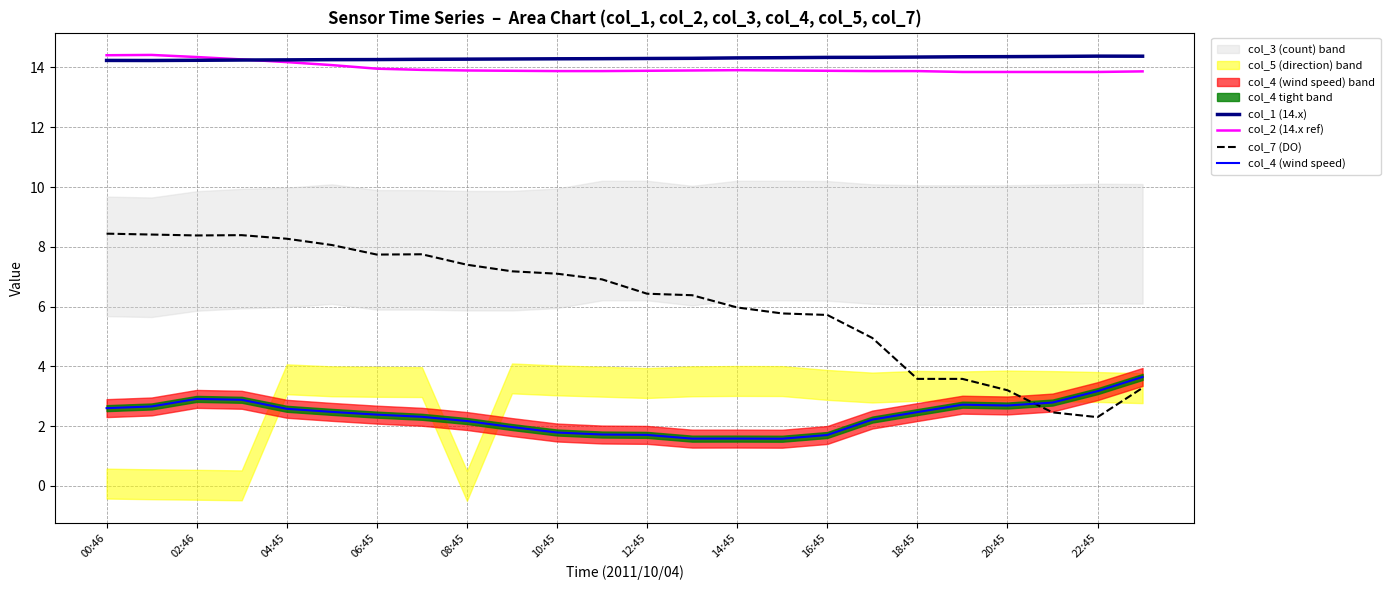

True or false: col_4 (wind speed) and col_7 (DO) cross at least once.

True